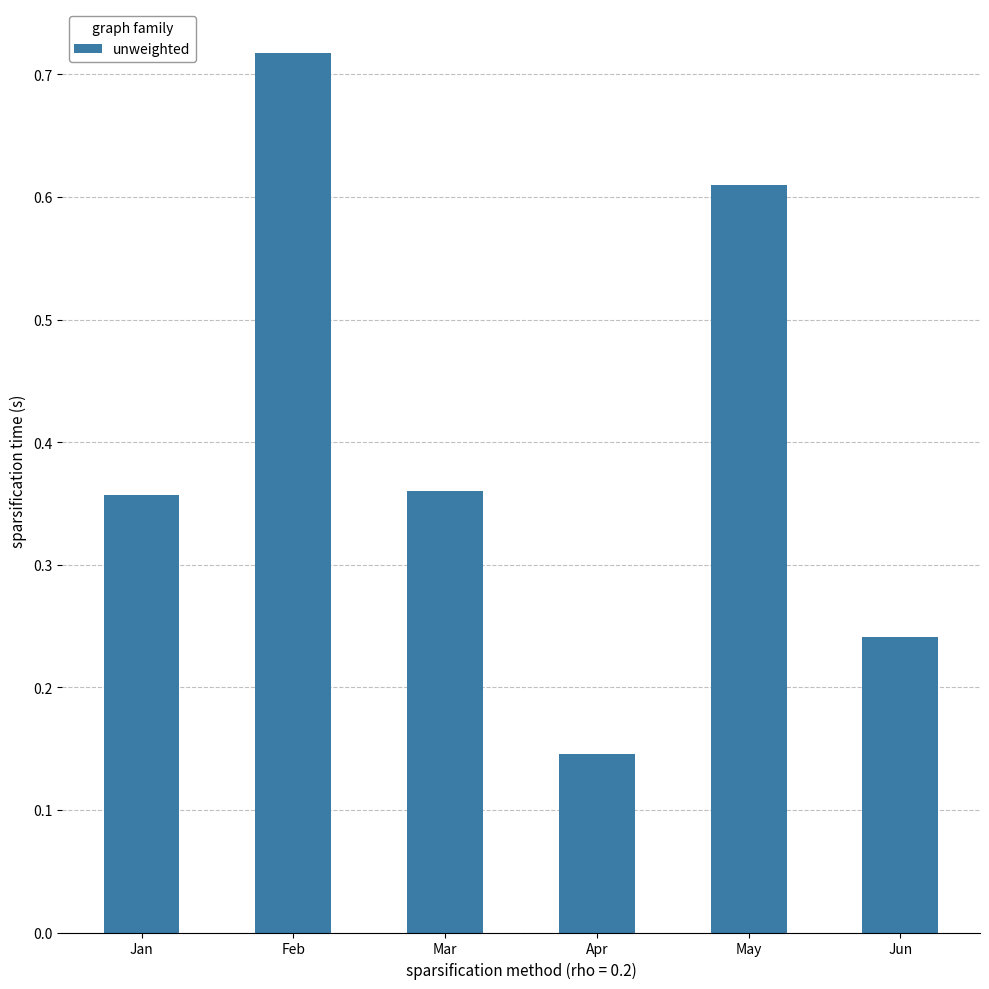

How many values are between 0 and 1?

6